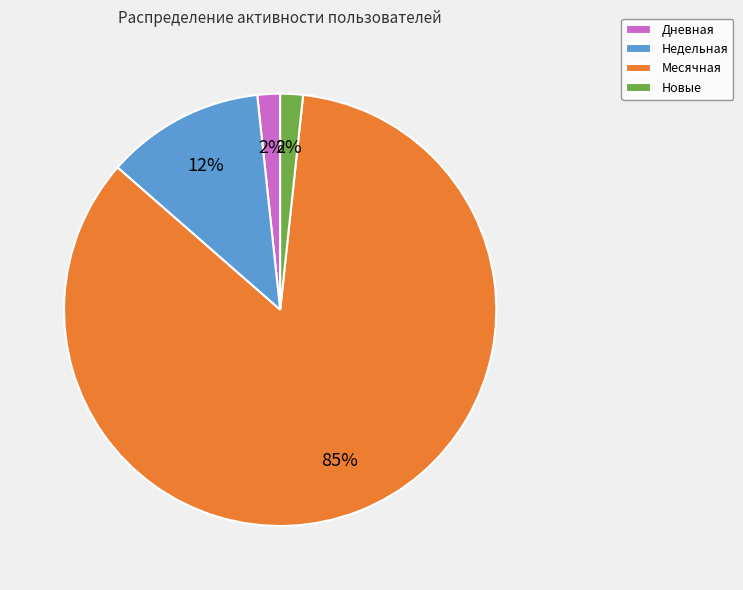

Is the sum of Дневная and Недельная greater than half?

No